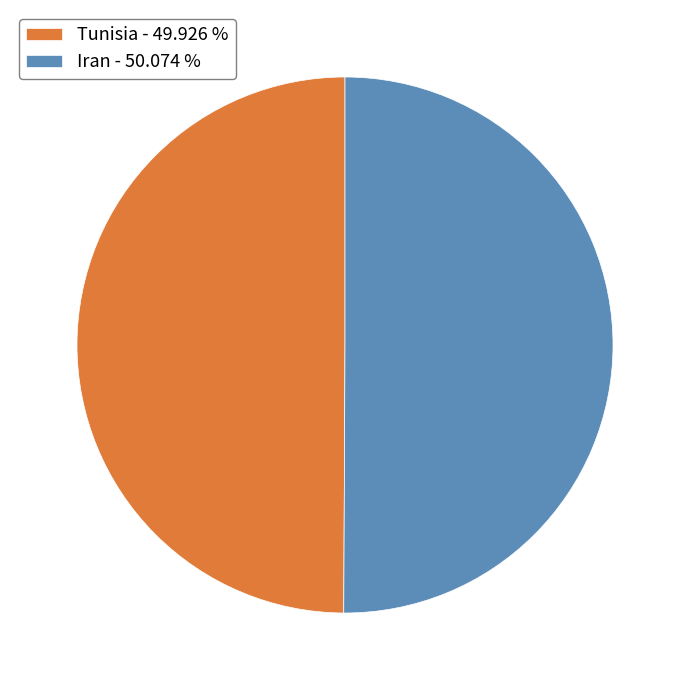

Is the sum of Tunisia - 49.926 % and Iran - 50.074 % greater than half?

Yes